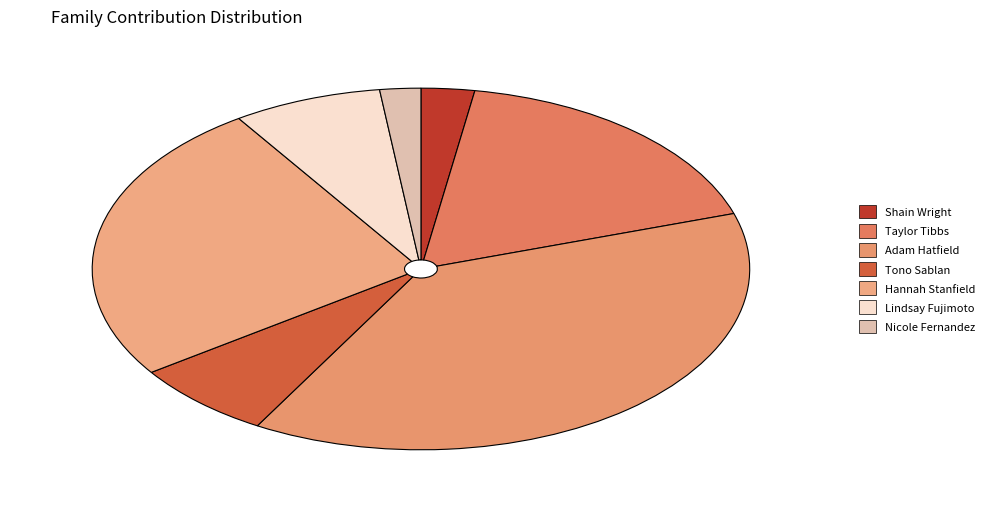

How many slices are in this pie chart?

7